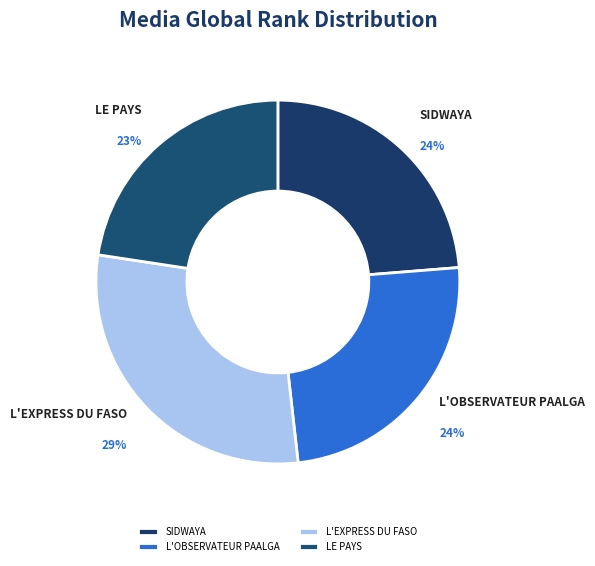

Approximately how many times larger is the value at L'OBSERVATEUR PAALGA compared to SIDWAYA?

1.0